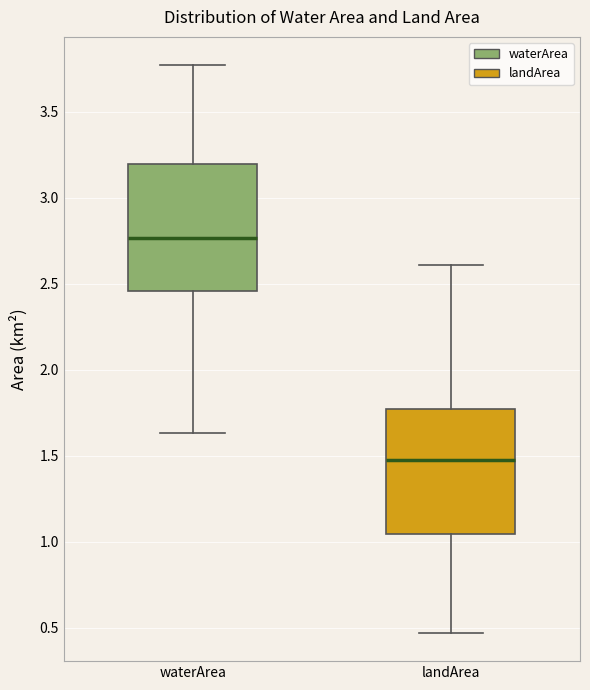

Reading left to right, read every box against the y-axis: the position of its median line, the range the box covers, and the ends of its whiskers. The values are not printed on the chart, so give them approximately, as read against the axis.

waterArea: median 2.75, box 2.45 to 3.20, whiskers 1.65 to 3.75
landArea: median 1.50, box 1.05 to 1.75, whiskers 0.45 to 2.60